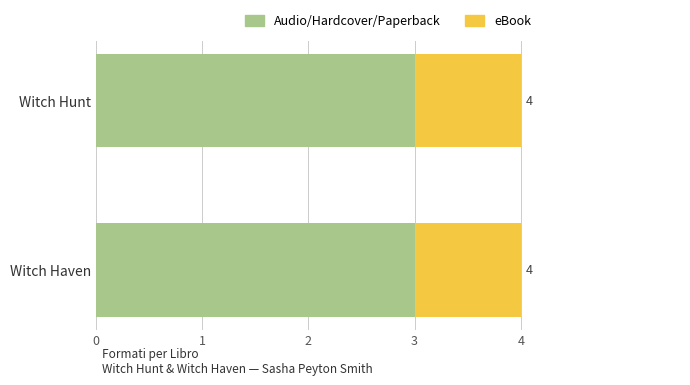

What are all the series names shown in the legend?

Audio/Hardcover/Paperback, eBook